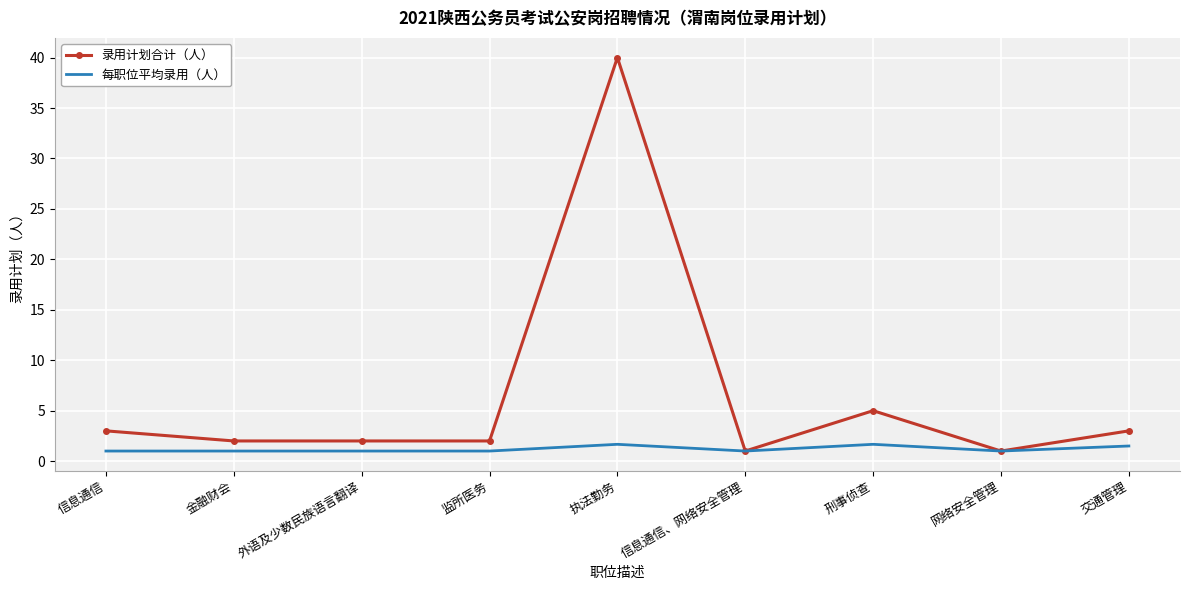

What is the minimum value for 录用计划合计（人）?

1.0